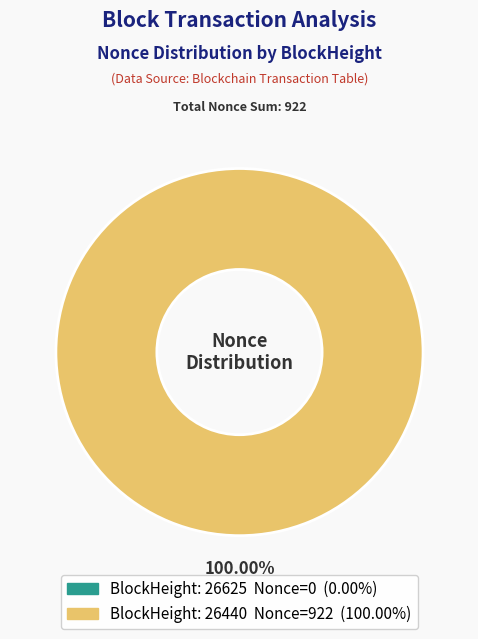

Is it true that 26625 is 0% of the pie?

True